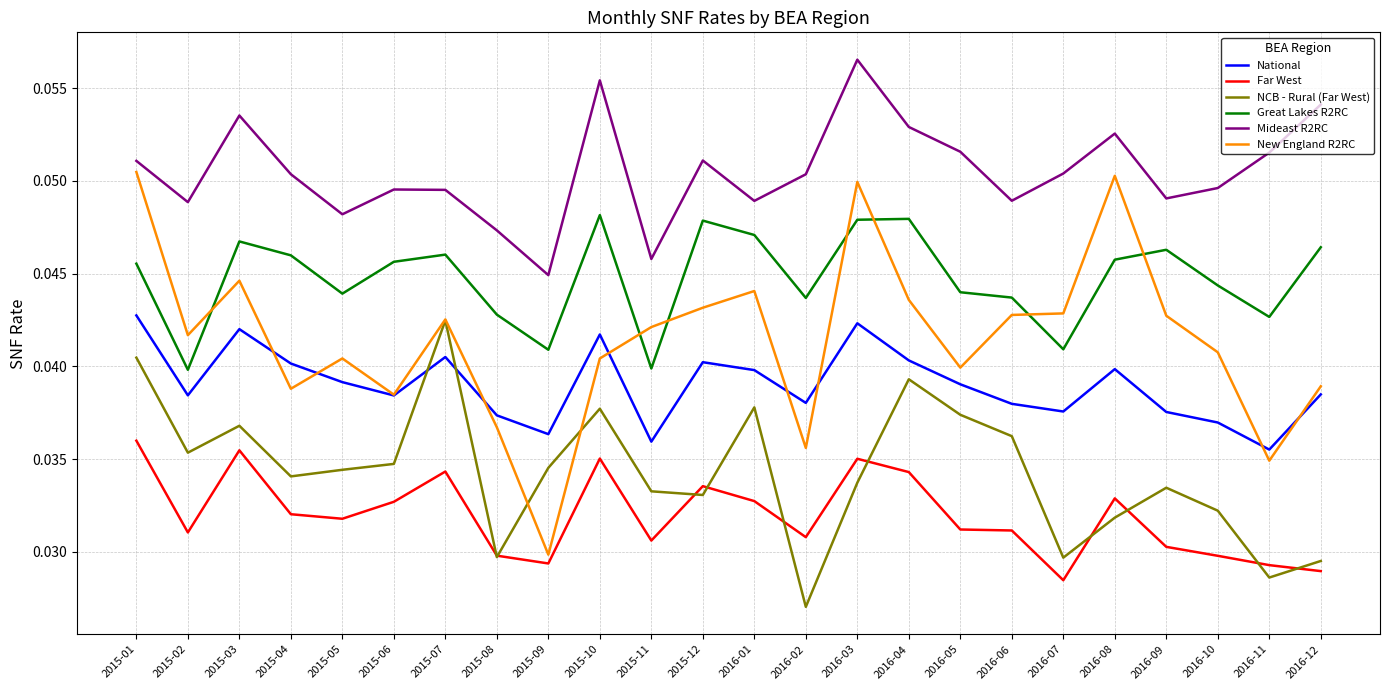

Rank the series at 2016-01 from lowest to highest value.

Far West, NCB - Rural (Far West), National, New England R2RC, Great Lakes R2RC, Mideast R2RC